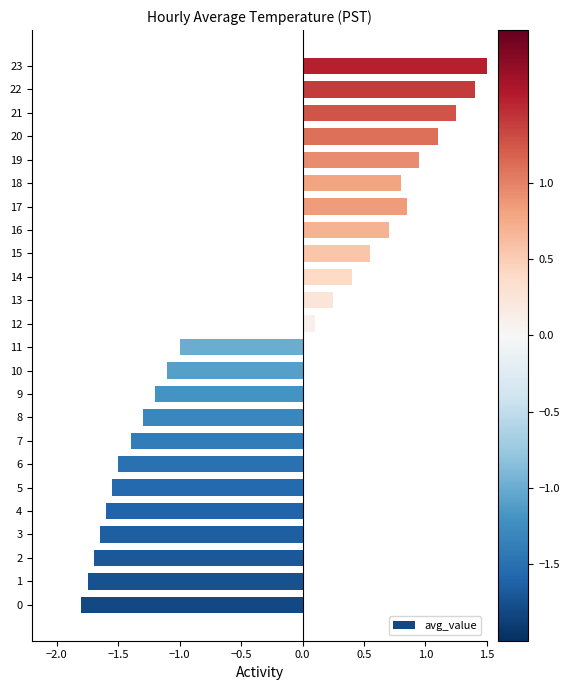

Count the number of values greater than 0.

12